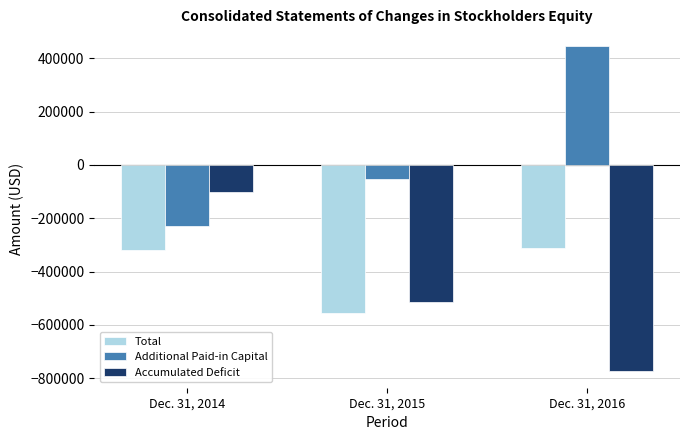

At how many categories does at least one series exceed 414677?

1